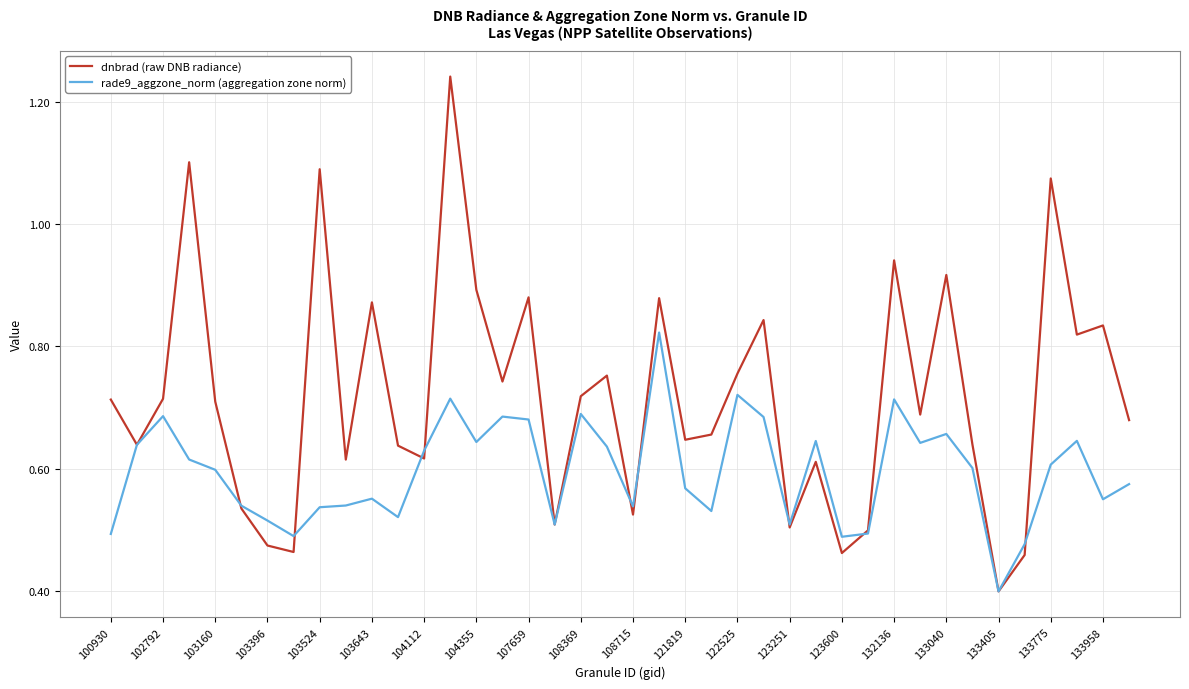

Rank the series by their average value, from highest to lowest.

dnbrad (raw DNB radiance), rade9_aggzone_norm (aggregation zone norm)